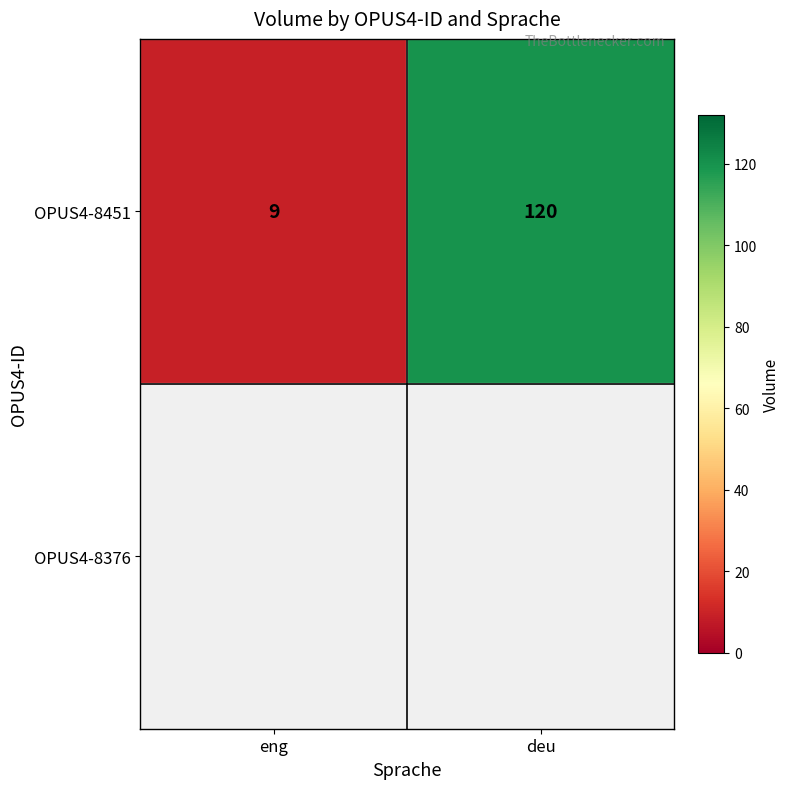

What is the difference between the maximum and minimum values in the OPUS4-8451 series?

111